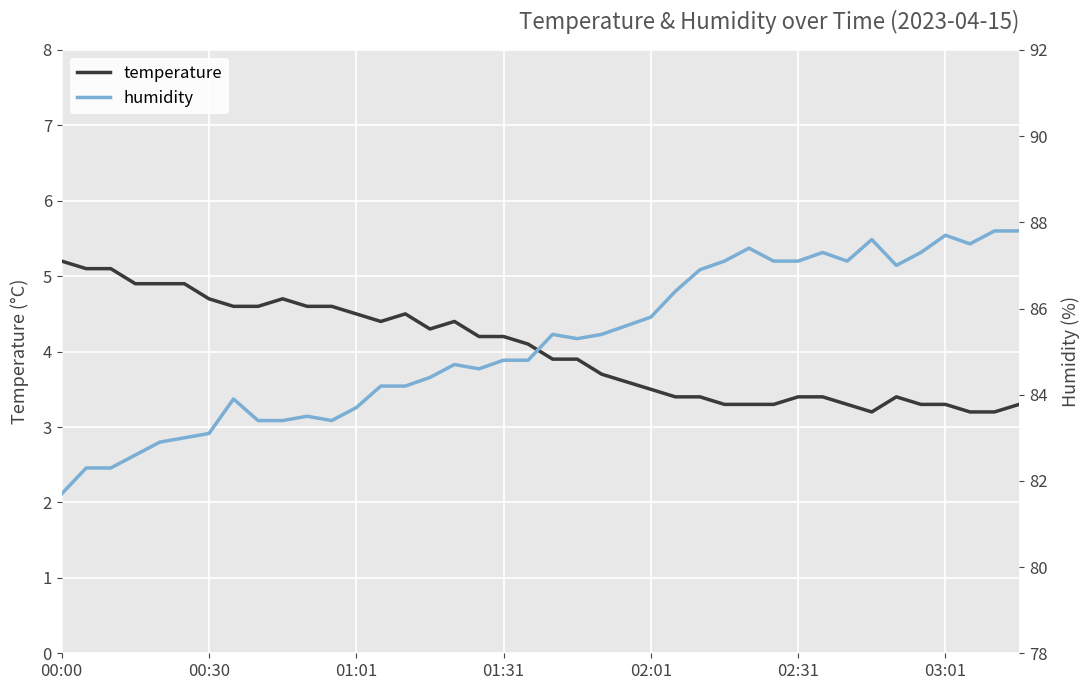

Read the humidity value at 28.

87.4